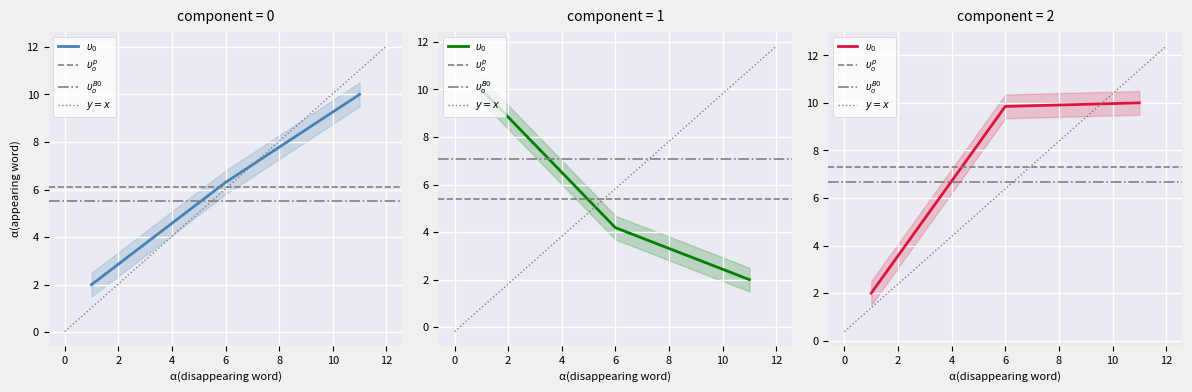

Which series has the largest range (max minus min)?

If Skadeforsikring